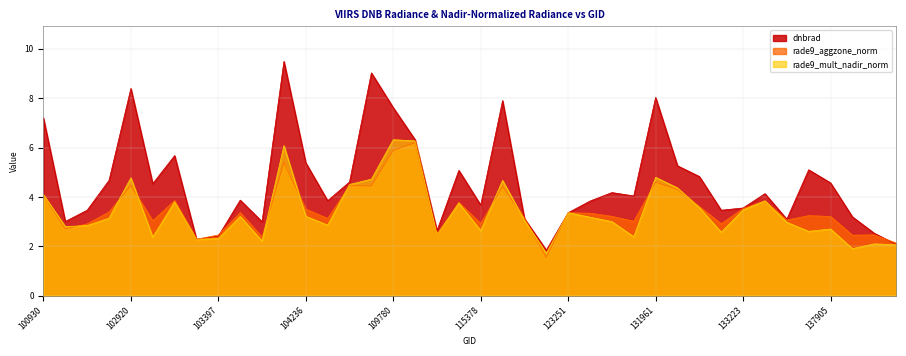

What is the total value across all series at 108015?

13.6